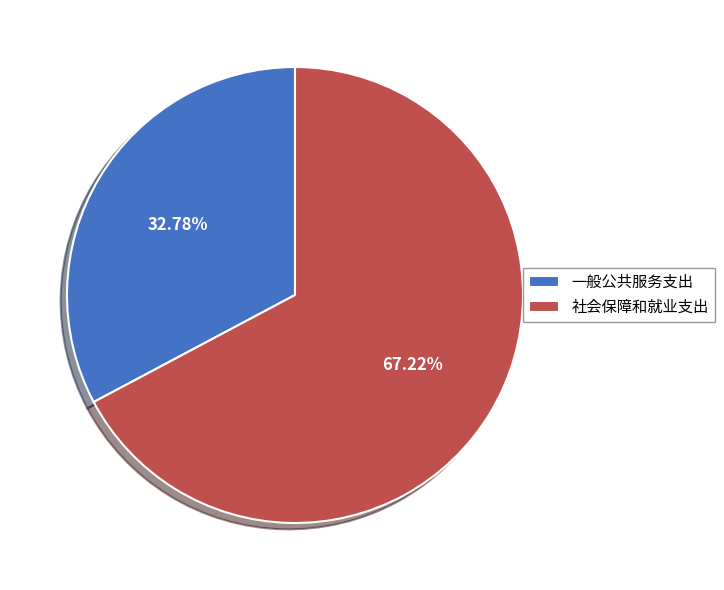

How much of the chart is everything except 社会保障和就业支出?

32.8%